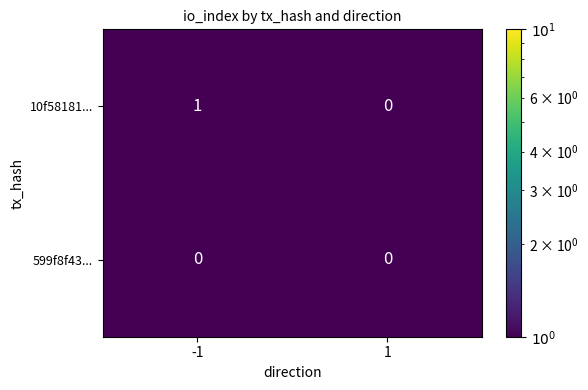

At -1, list the series in order from smallest to largest.

599f8f43..., 10f58181...